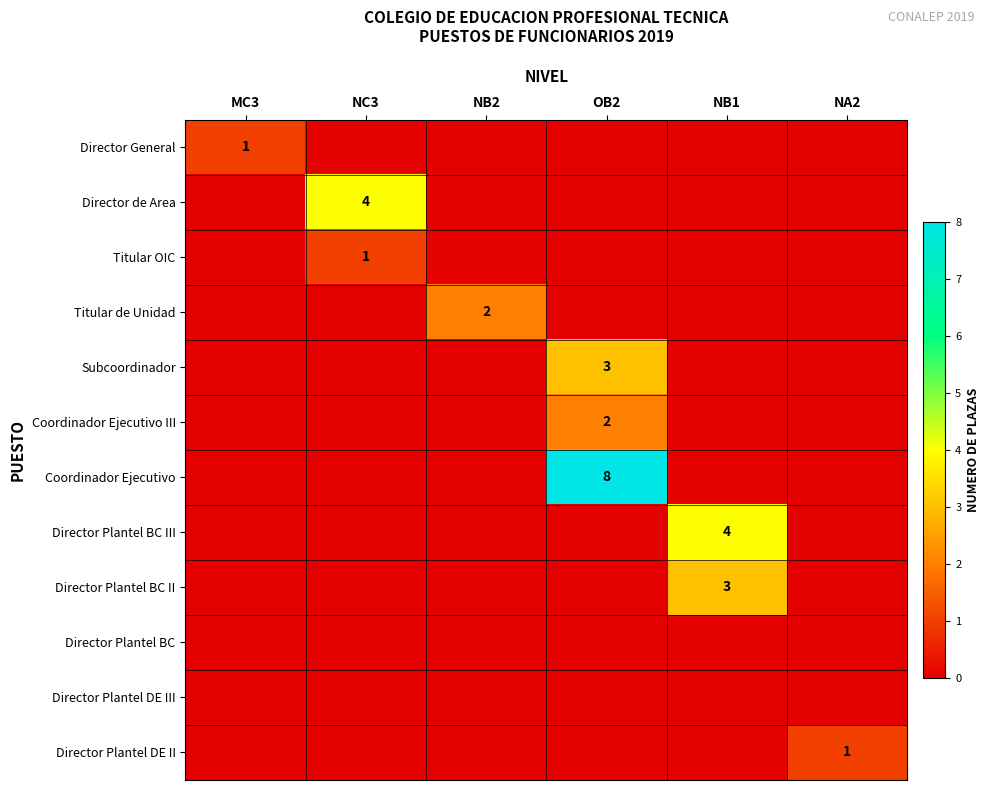

Which series has the largest total across all categories?

Coordinador Ejecutivo